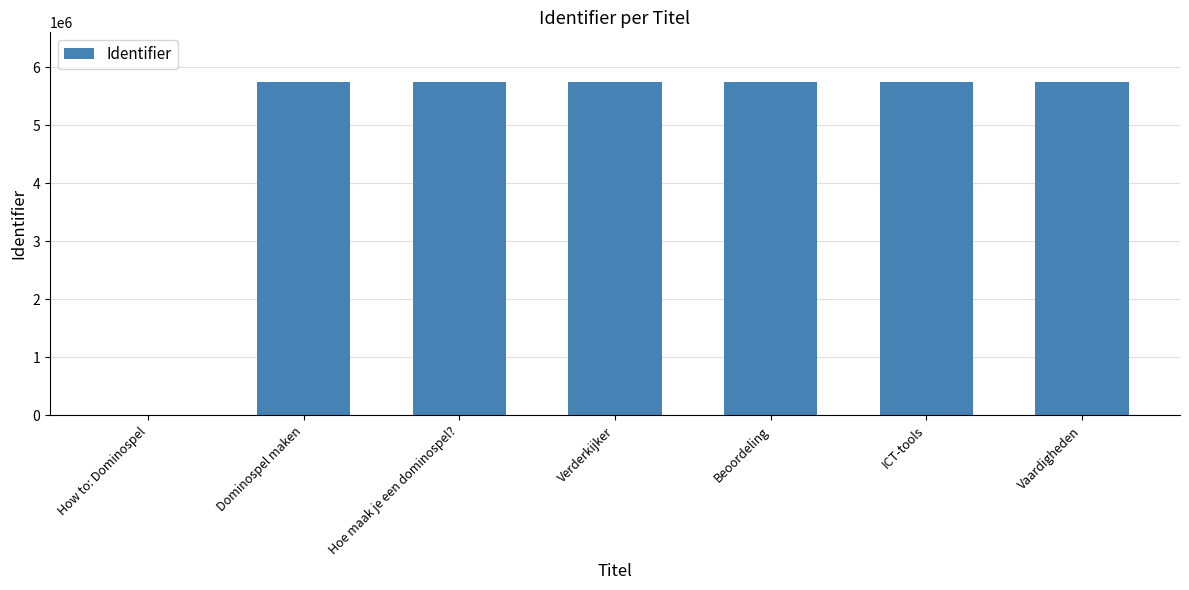

How many distinct data groups are displayed?

1